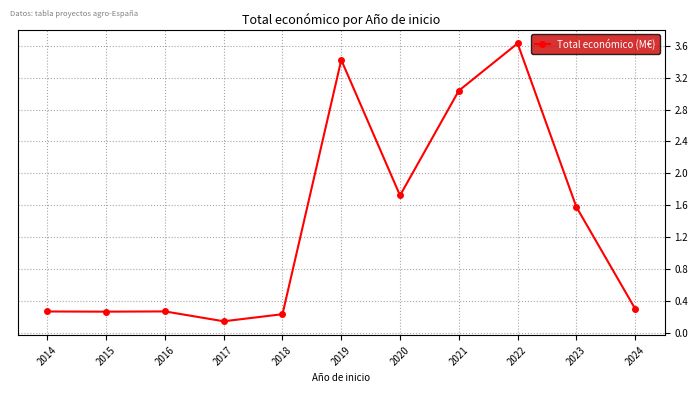

The value at 2023 is 1.6. True or false?

True